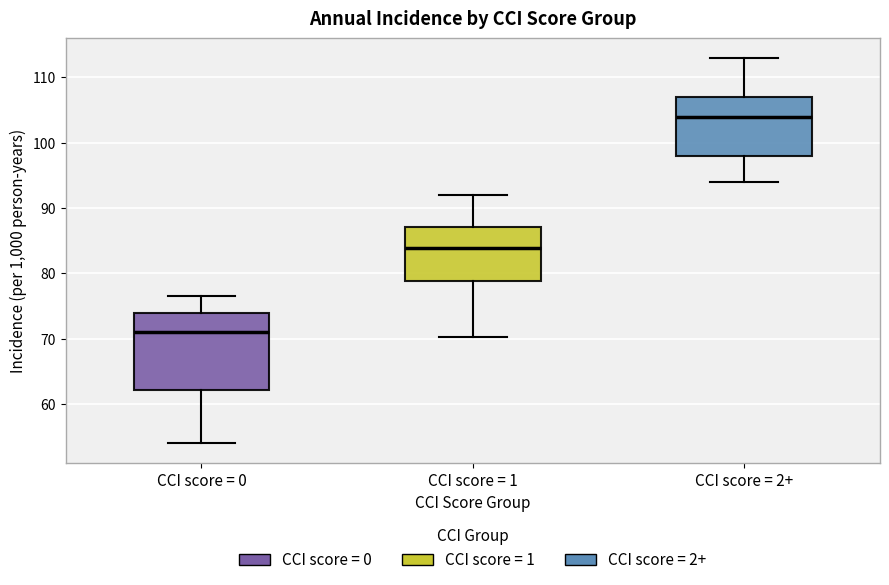

Reading left to right, transcribe this box plot: for each box, give where its median line is, the range the box spans, and where its two whiskers end, as read against the y-axis. The values are not printed on the chart, so give them approximately, as read against the axis.

CCI score = 0: median 71, box 62 to 74, whiskers 54 to 77
CCI score = 1: median 84, box 79 to 87, whiskers 70 to 92
CCI score = 2+: median 104, box 98 to 107, whiskers 94 to 113